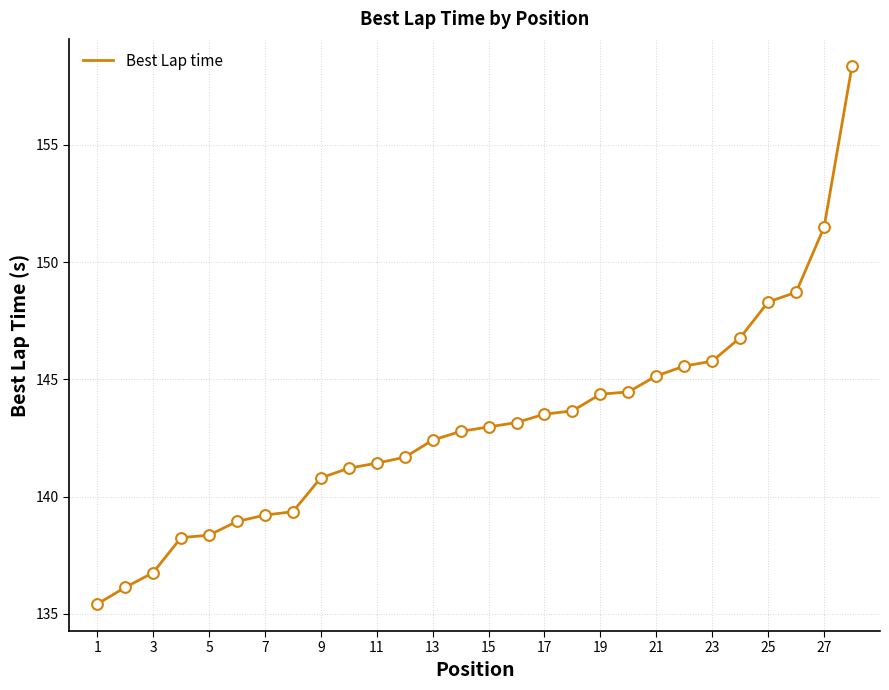

What is the greatest value displayed?

158.4